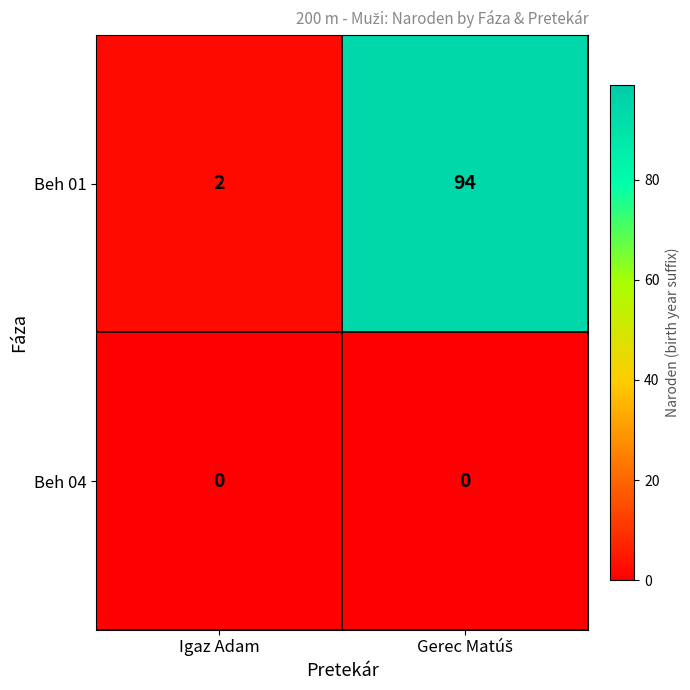

The value of Beh 04 at Igaz Adam is 0. True or false?

True